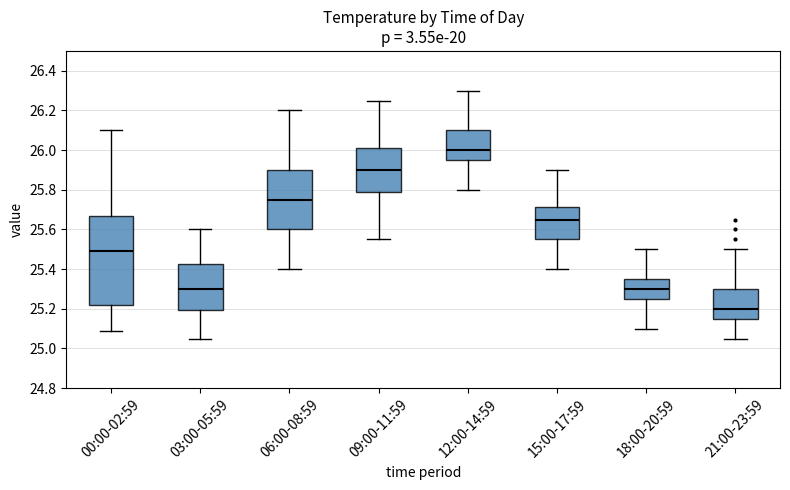

Where does the median line of the box for 03:00-05:59 sit on the y-axis? The values are not printed on the chart, so give them approximately, as read against the axis.

25.30